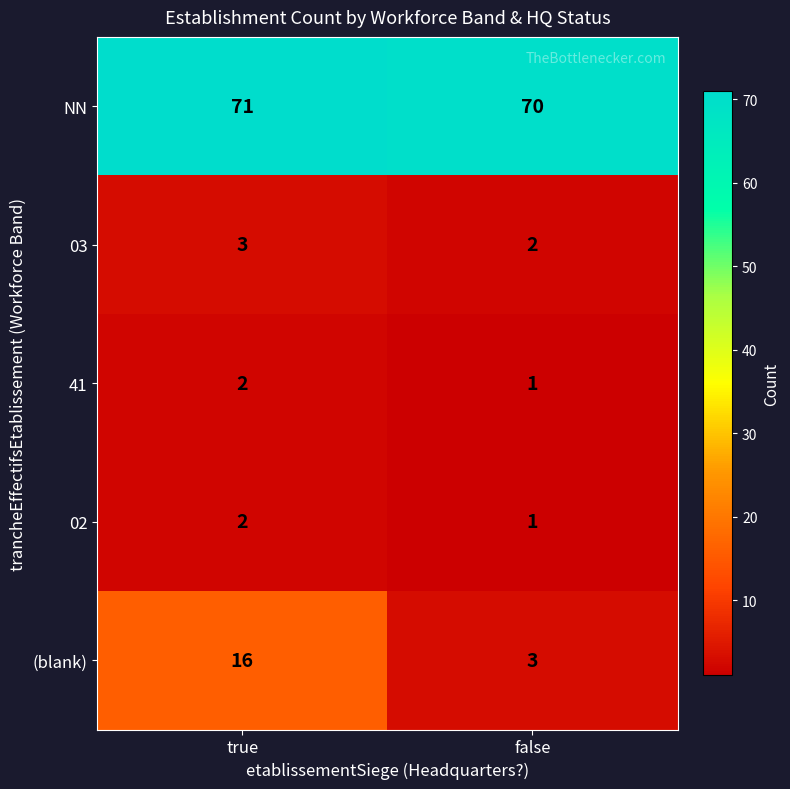

Reading left to right, extract all data points from this chart.

NN: true=71	false=70
03: true=3	false=2
41: true=2	false=1
02: true=2	false=1
(blank): true=16	false=3